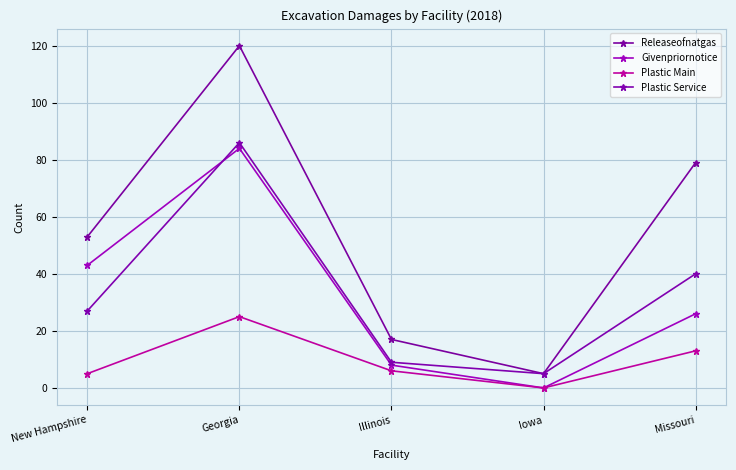

How many positive values does the Givenpriornotice series have?

4